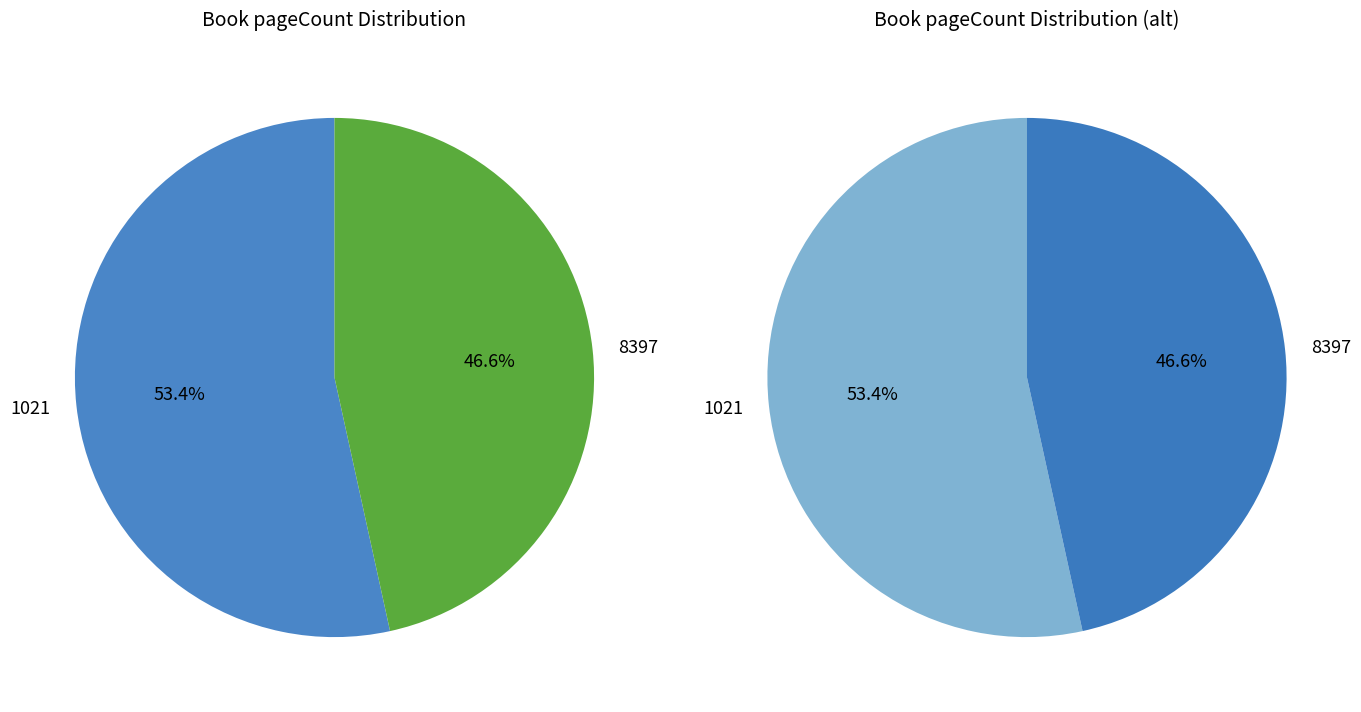

Approximately how many times larger is the value at 1021 compared to 8397?

1.1